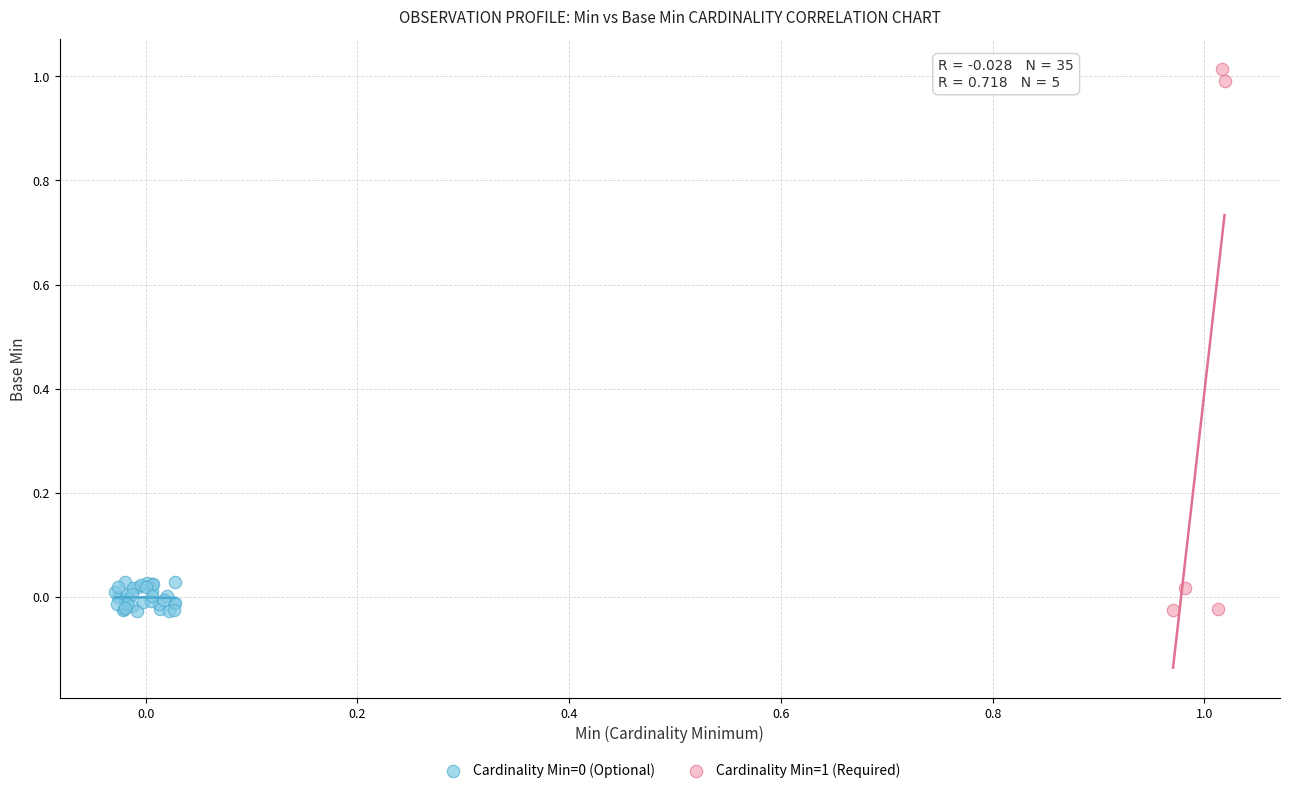

Which series has the widest spread of Y values?

Cardinality Min=1 (Required)